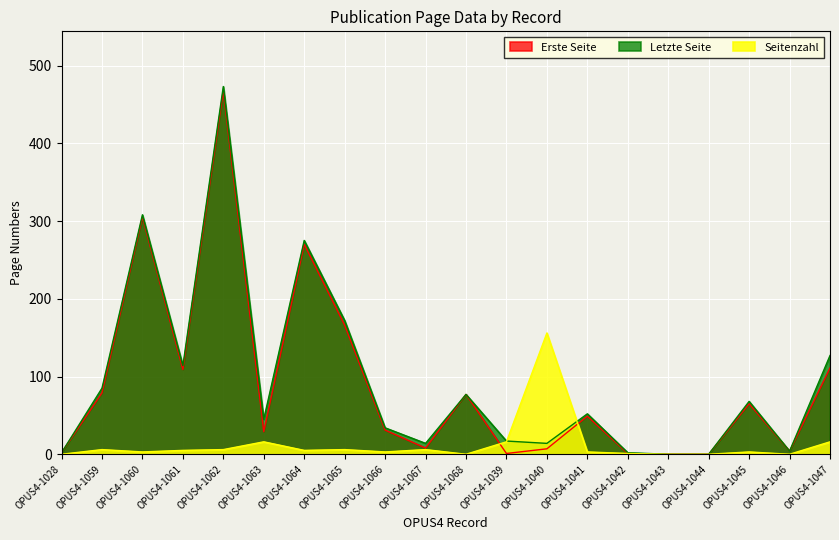

What is the difference between the Seitenzahl values at OPUS4-1068 and OPUS4-1063?

16